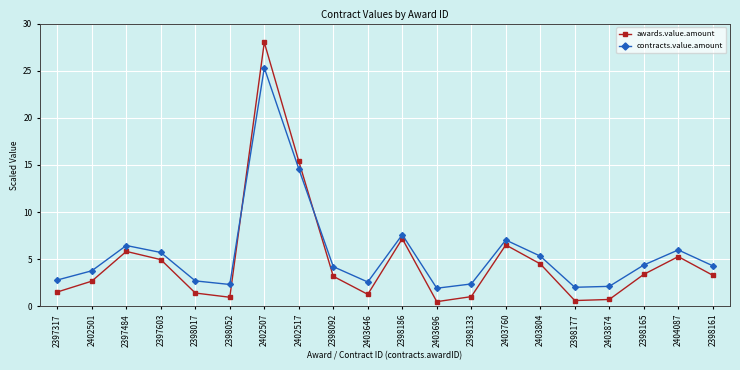

Is it true that awards.value.amount equals 3.8 at 2397484?

False